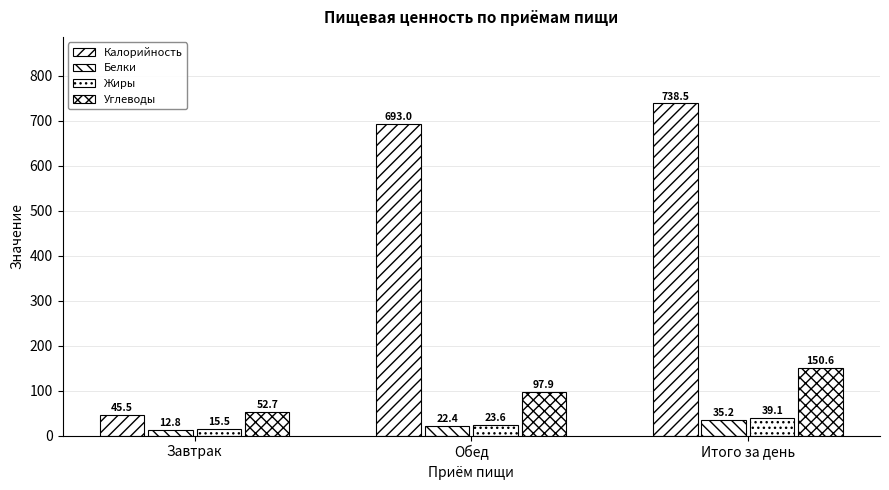

The value of Белки at Итого за день is 35.2. True or false?

True